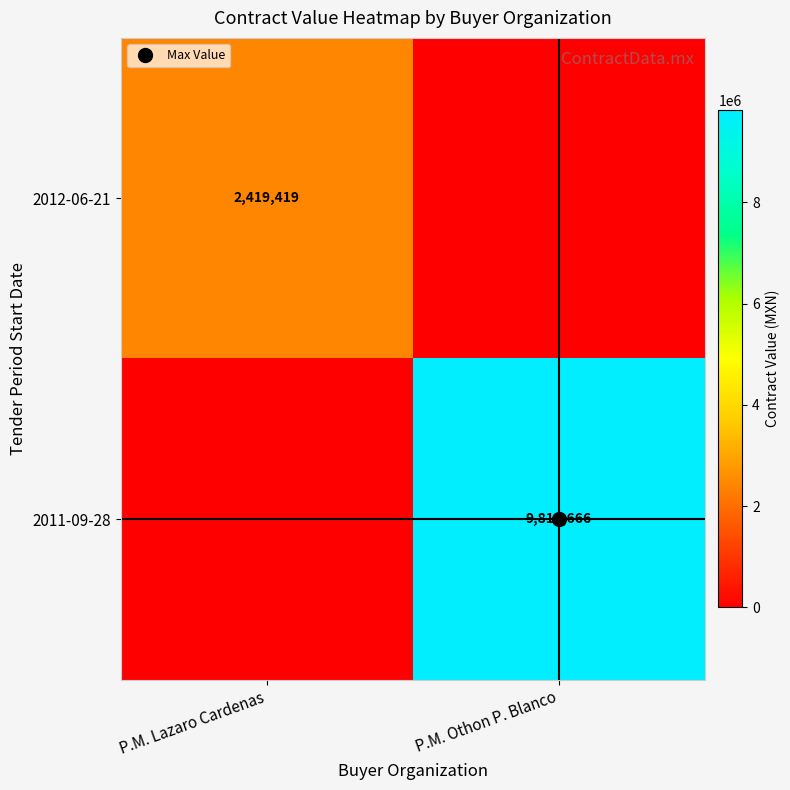

What is the sum of the 2012-06-21 values at P.M. Lazaro Cardenas and P.M. Othon P. Blanco?

2419419.3